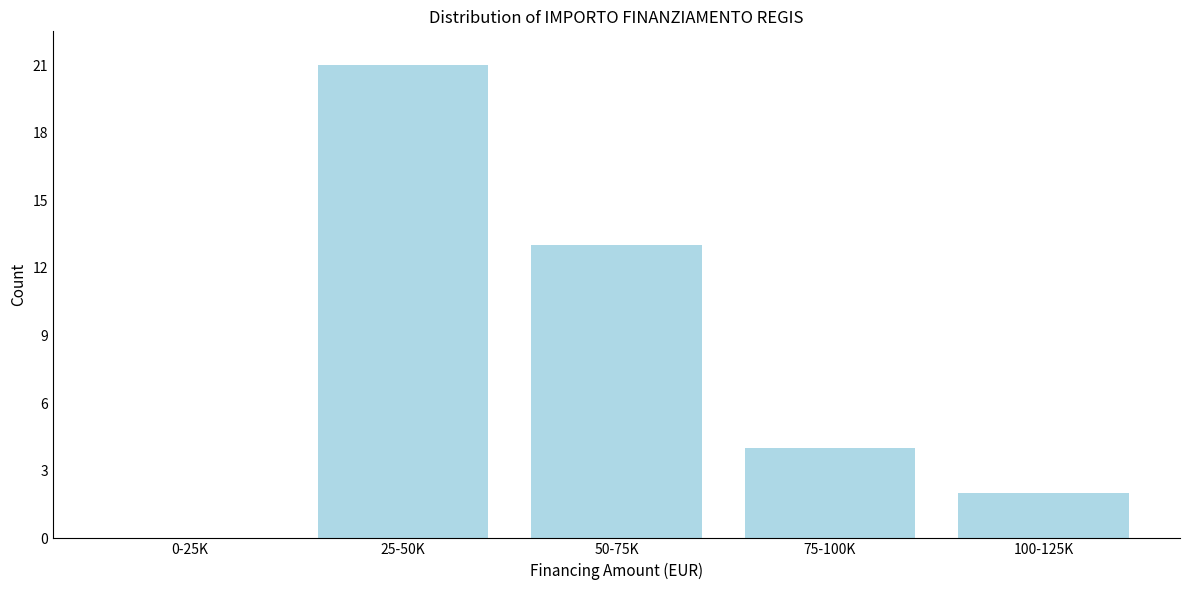

Reading left to right, what are all the values shown in this chart?

0-25K=0	25-50K=21	50-75K=13	75-100K=4	100-125K=2